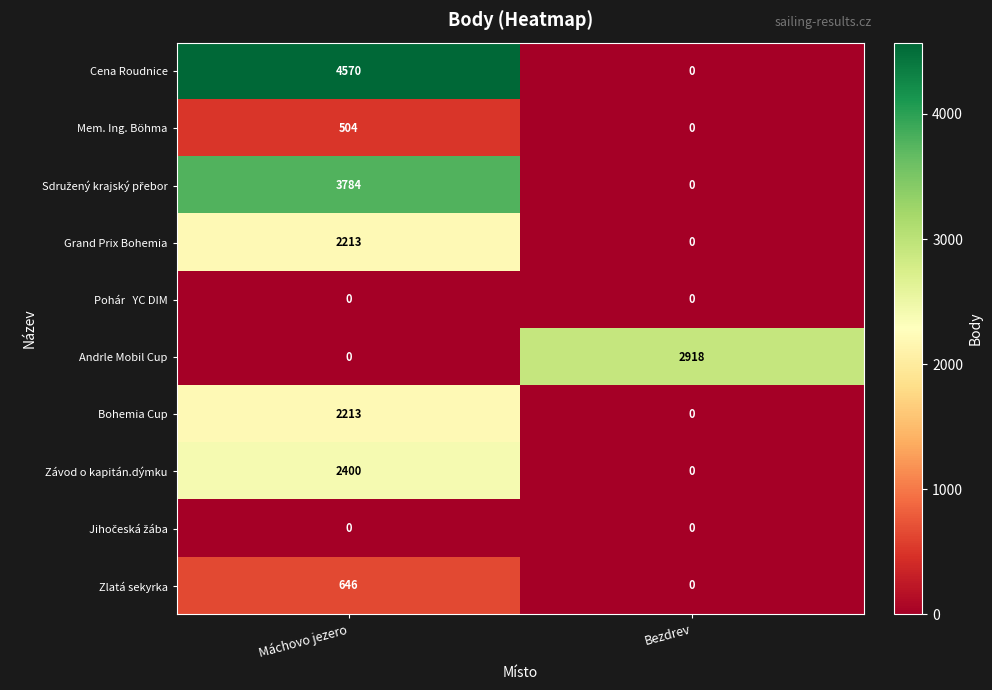

What is the difference between the Grand Prix Bohemia values at Bezdrev and Máchovo jezero?

2213